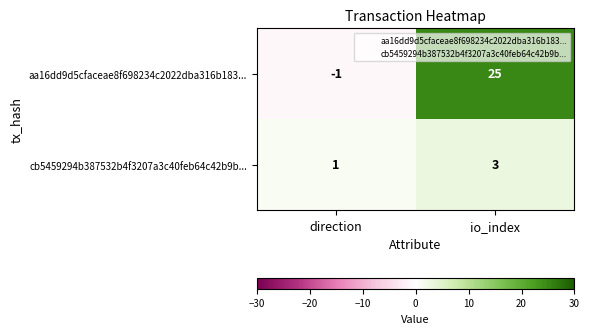

What is the average value of the aa16dd9d5cfaceae8f698234c2022dba316b183... series?

12